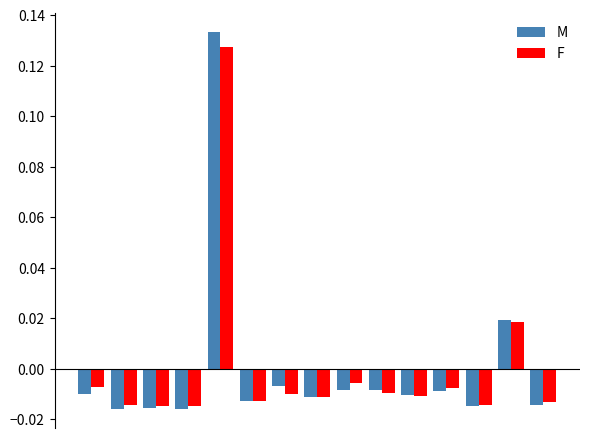

How many negative values does the F series have?

13